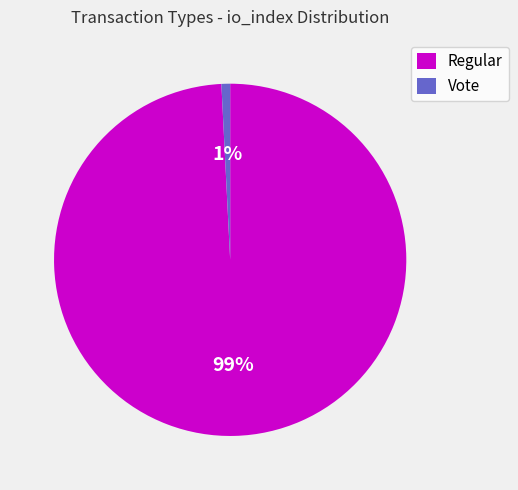

Count the number of slices in the pie.

2